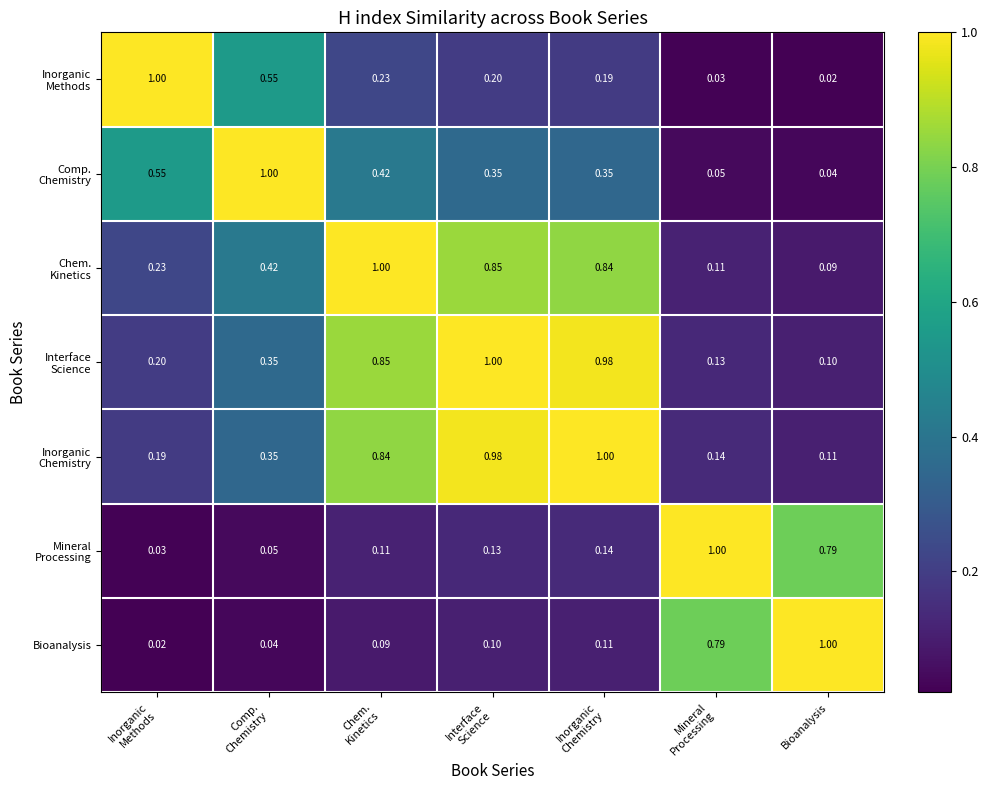

How many categories are shown in the chart?

7